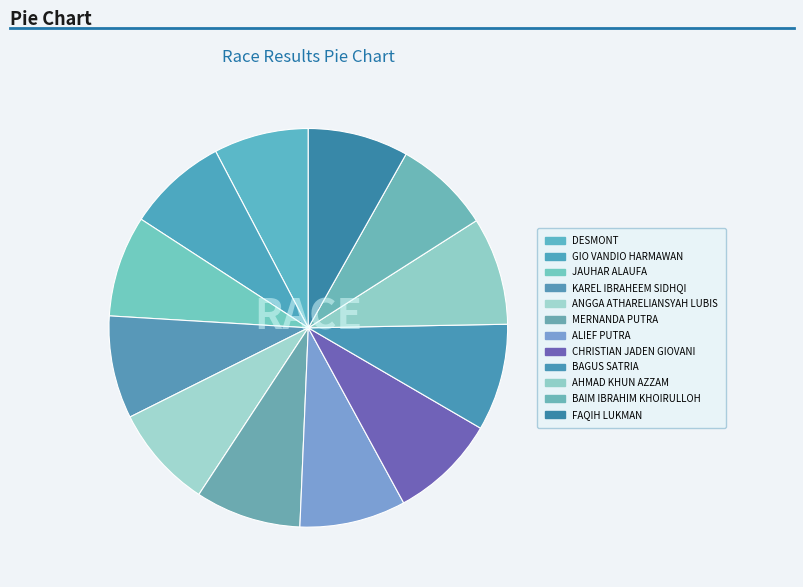

Count the number of slices in the pie.

12